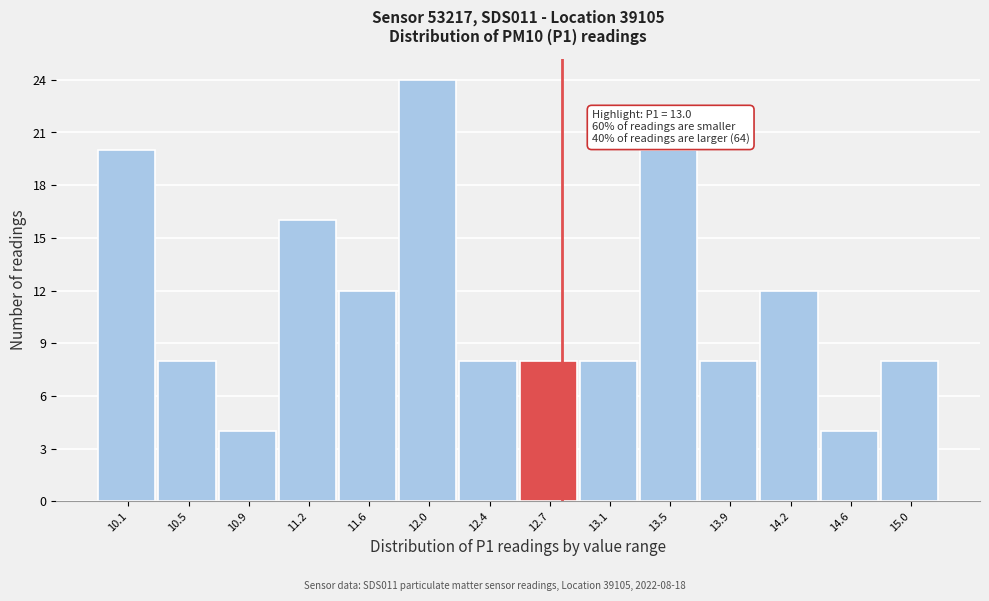

Reading left to right, transcribe all the data shown in this chart.

20	8	4	16	12	24	8	8	8	20	8	12	4	8